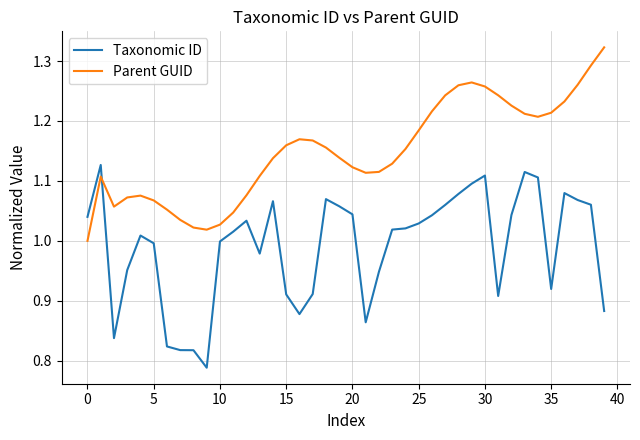

What is the difference between the maximum and minimum values in the Taxonomic ID series?

0.3